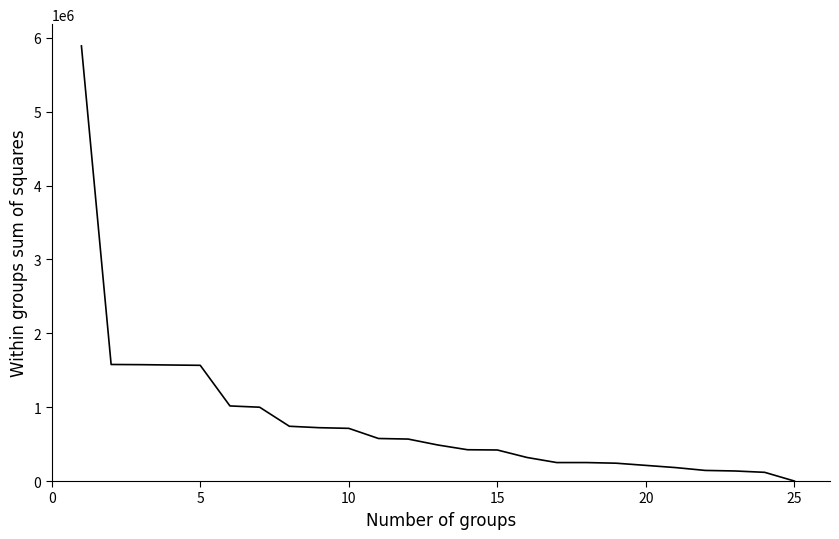

How many lines are shown in the chart?

1